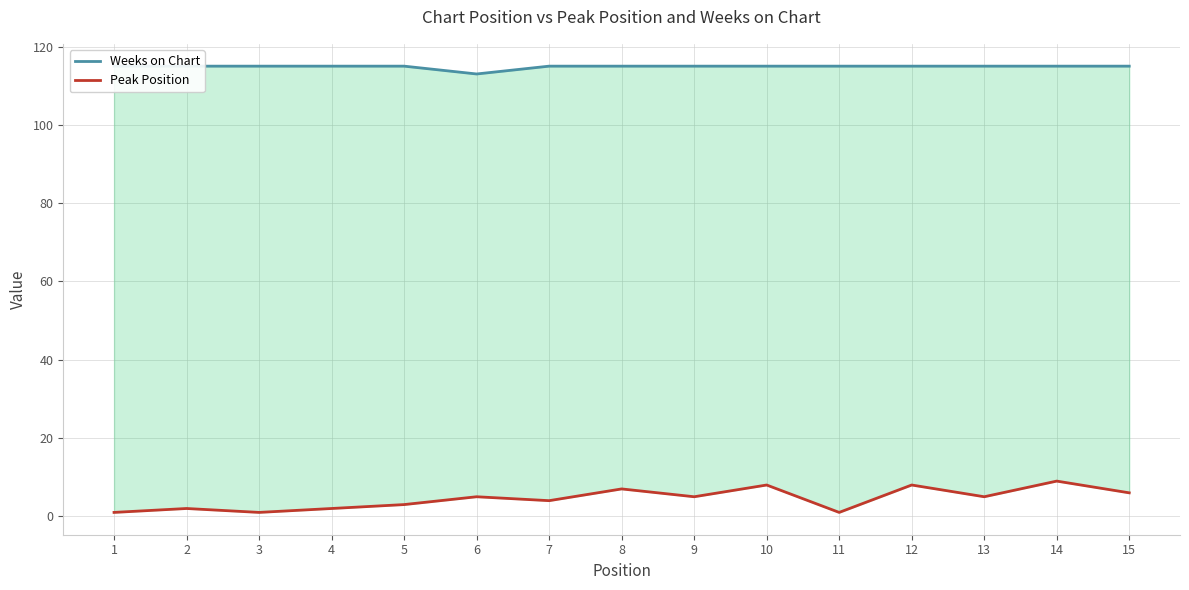

The value of Weeks on Chart at 15 is 115. True or false?

True